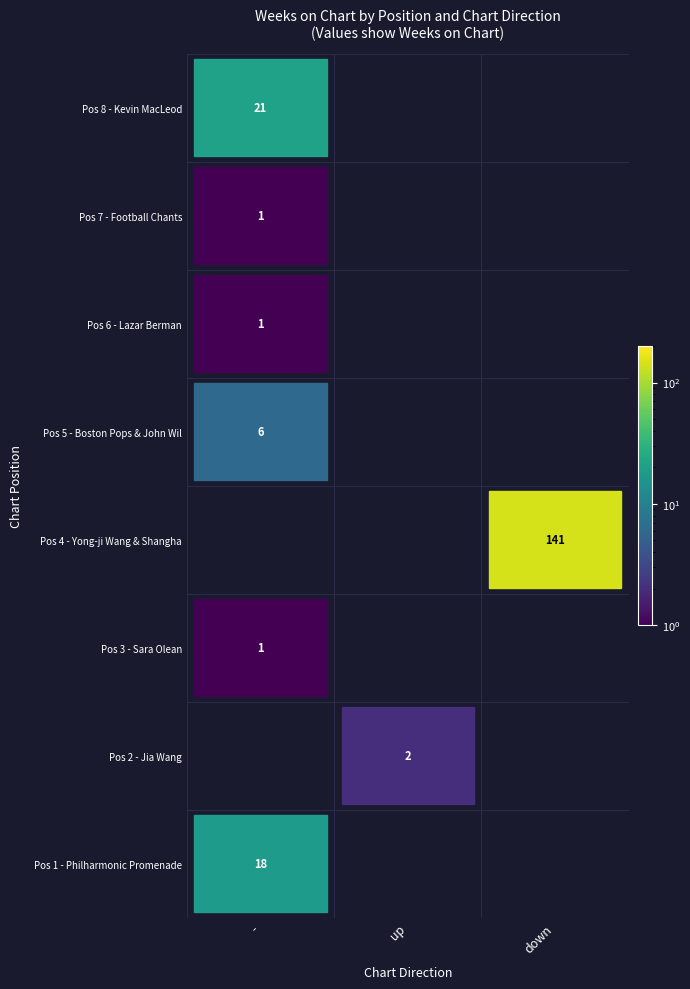

What is the greatest value displayed?

141